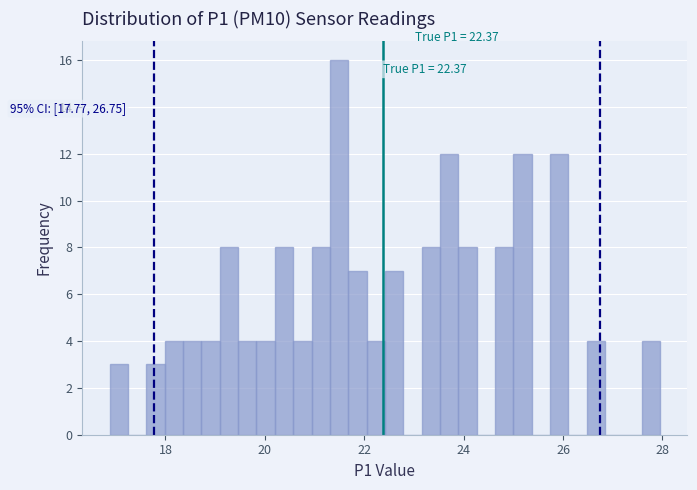

Read against the x-axis, roughly where is the centre of the tallest bar?

21.4